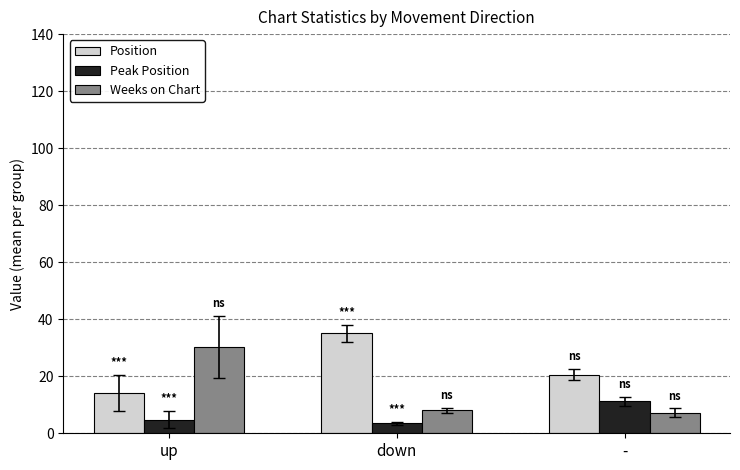

What position from the left is up?

1